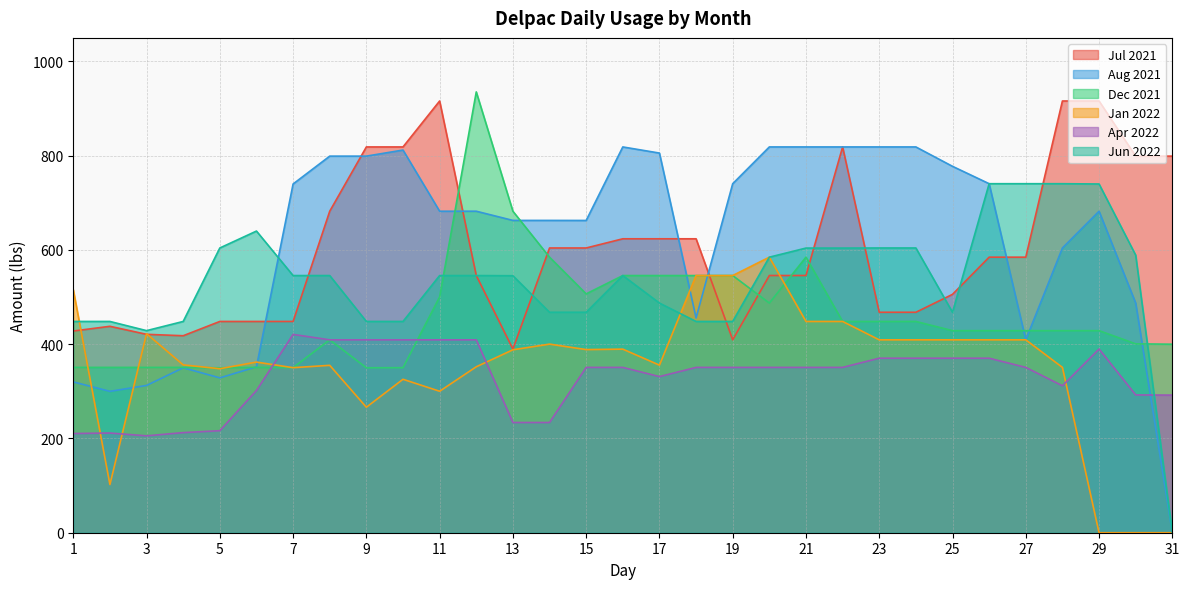

How many lines are shown in the chart?

6